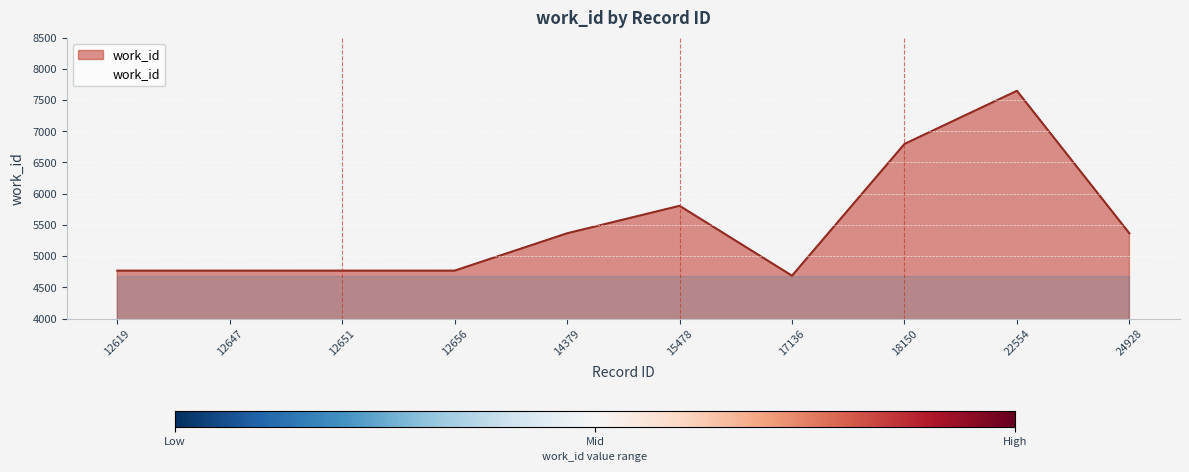

What is the difference between the maximum and minimum values?

2961